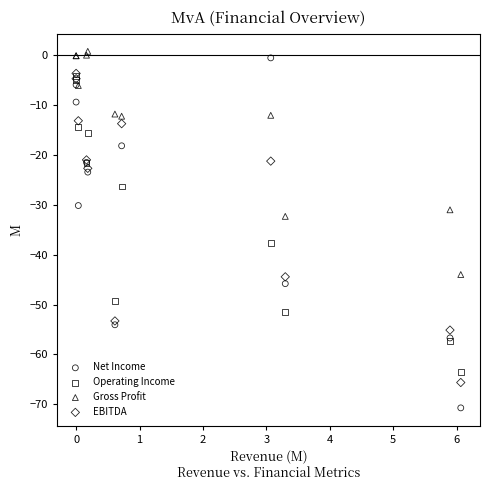

Which series contains the lowest Y value?

Net Income